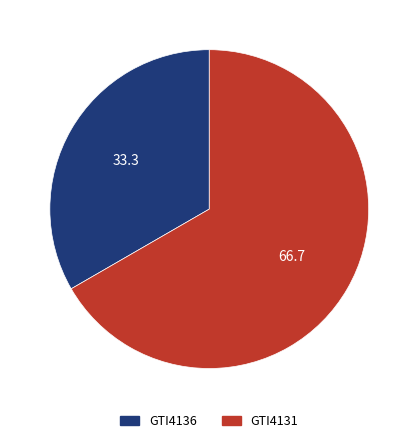

True or false: GTI4131 accounts for 61% of the total.

False